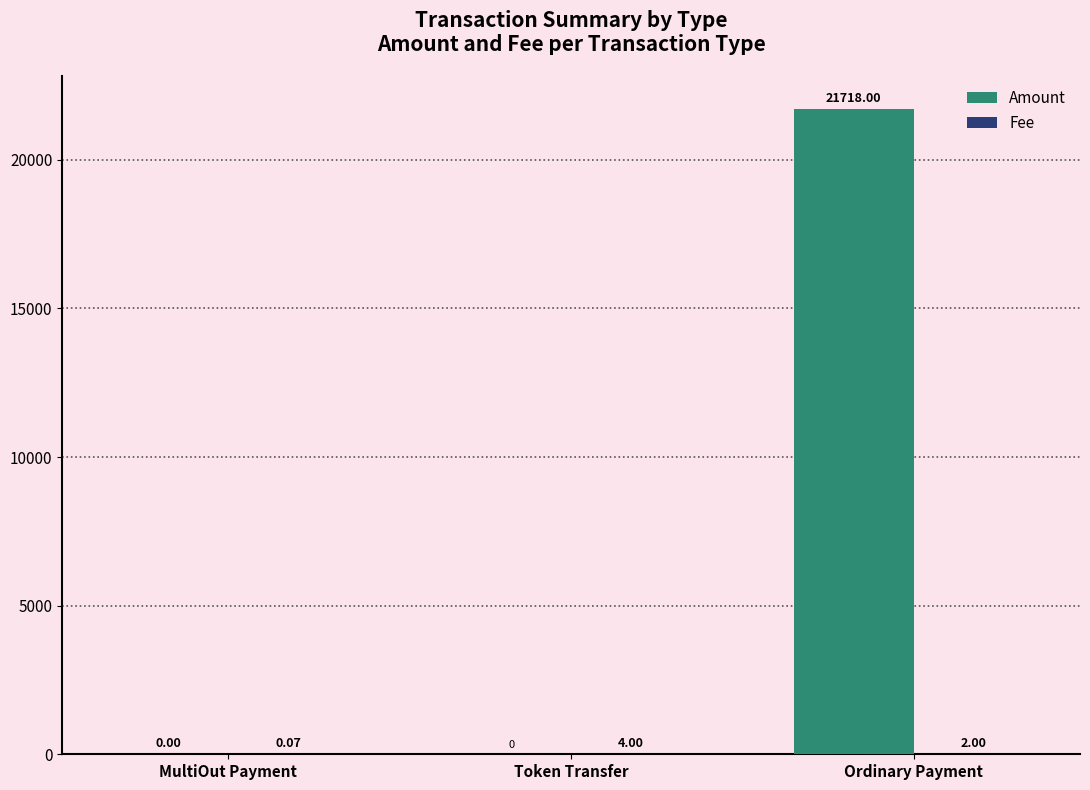

What is the spread (max minus min) of values at Token Transfer?

4.0